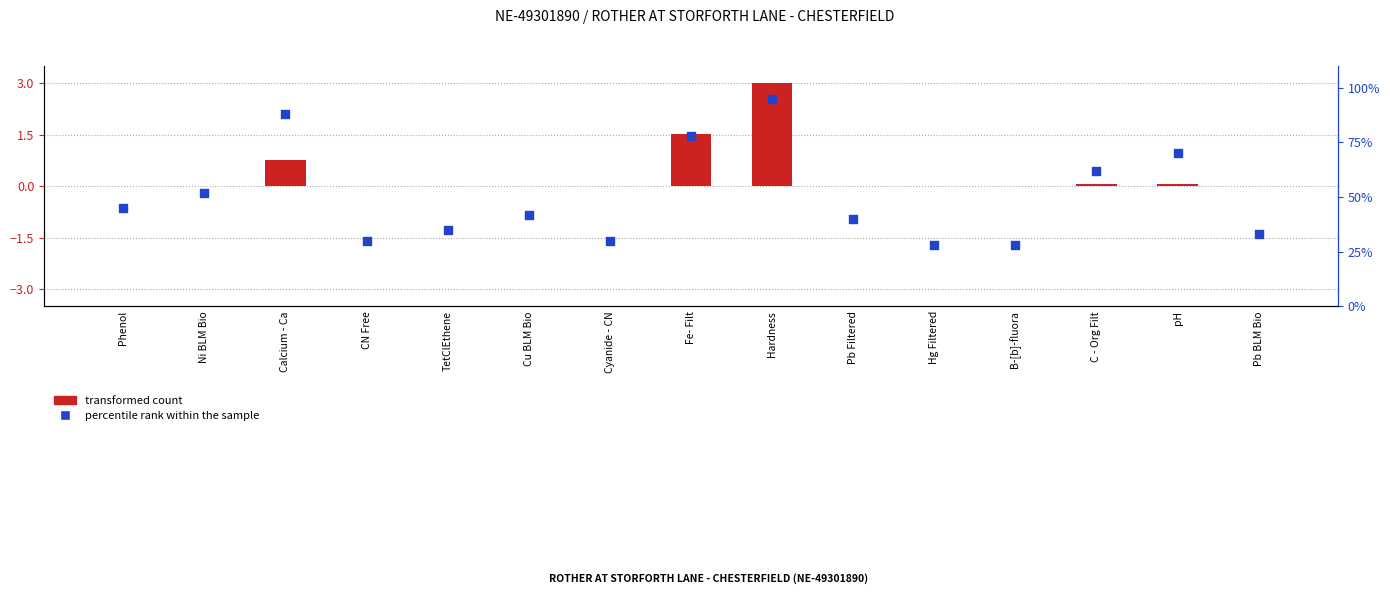

Which series has the largest total across all categories?

percentile rank within the sample